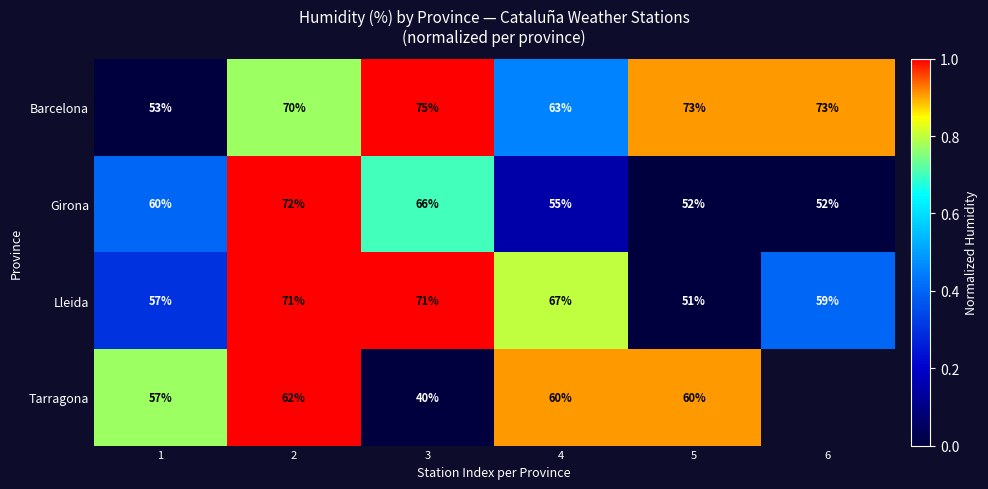

What is the total value across all series at 3?

252